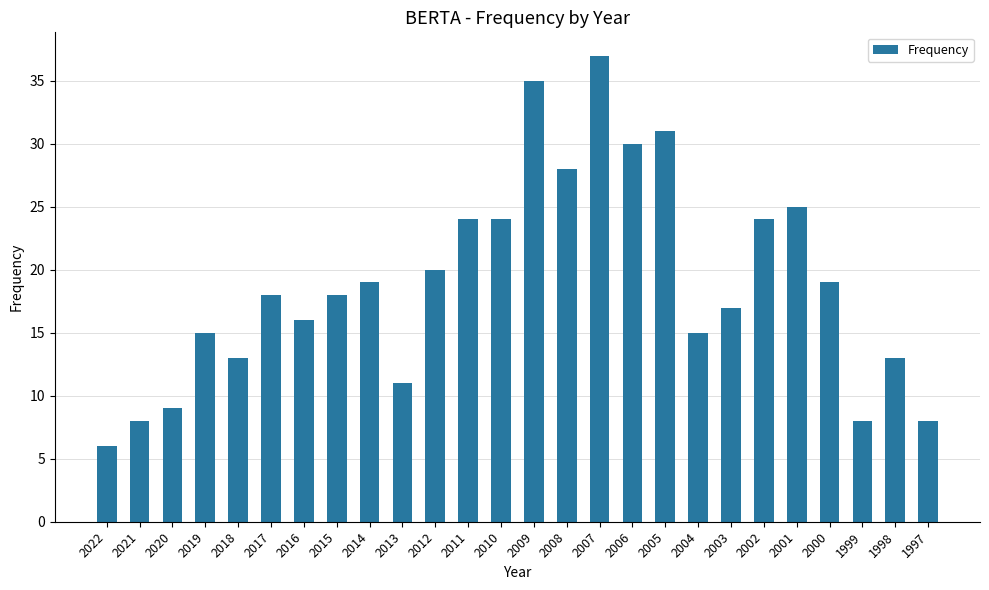

What is the sum of the values at 2007 and 2015?

55